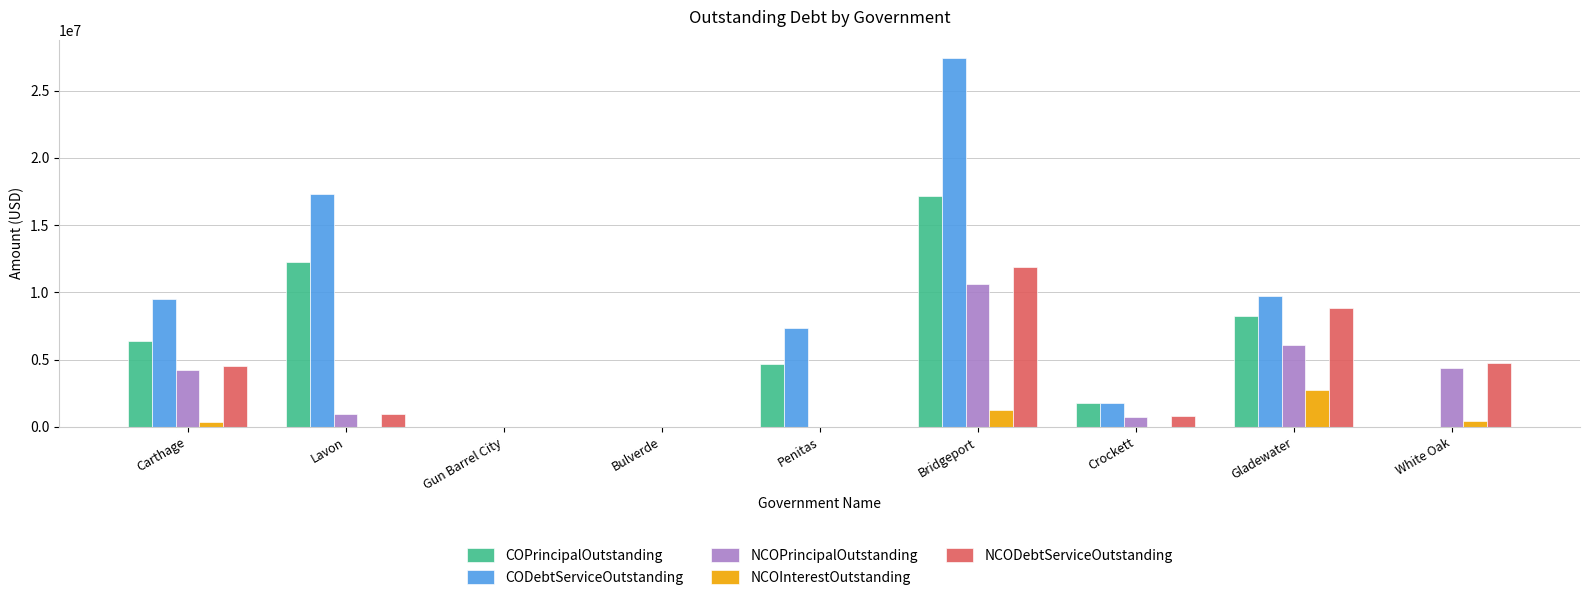

Which series changed the most between Penitas and Crockett?

CODebtServiceOutstanding